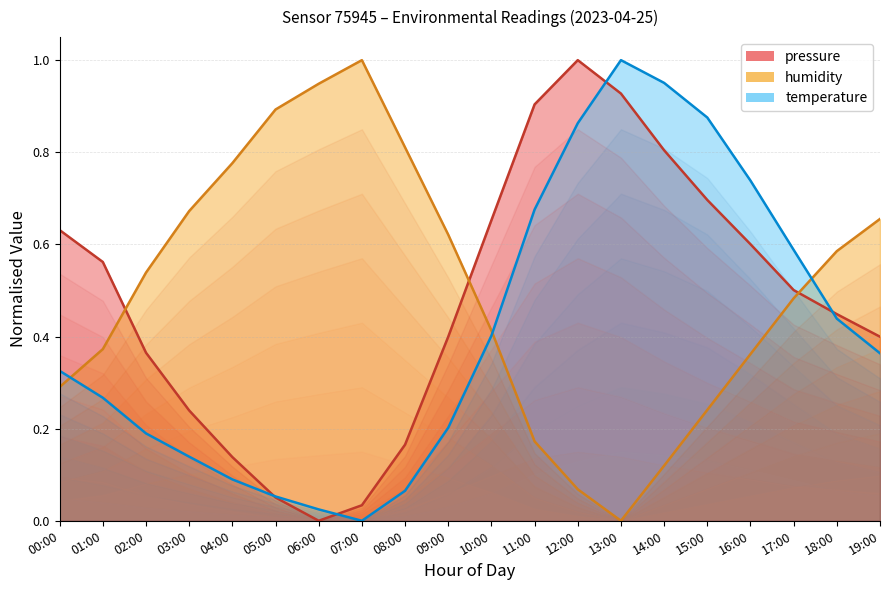

After their last crossing, which series has the higher values: temperature or humidity?

humidity